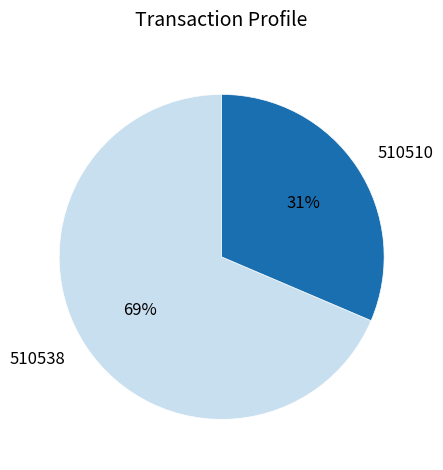

Is it true that 510510 is 21% of the pie?

False